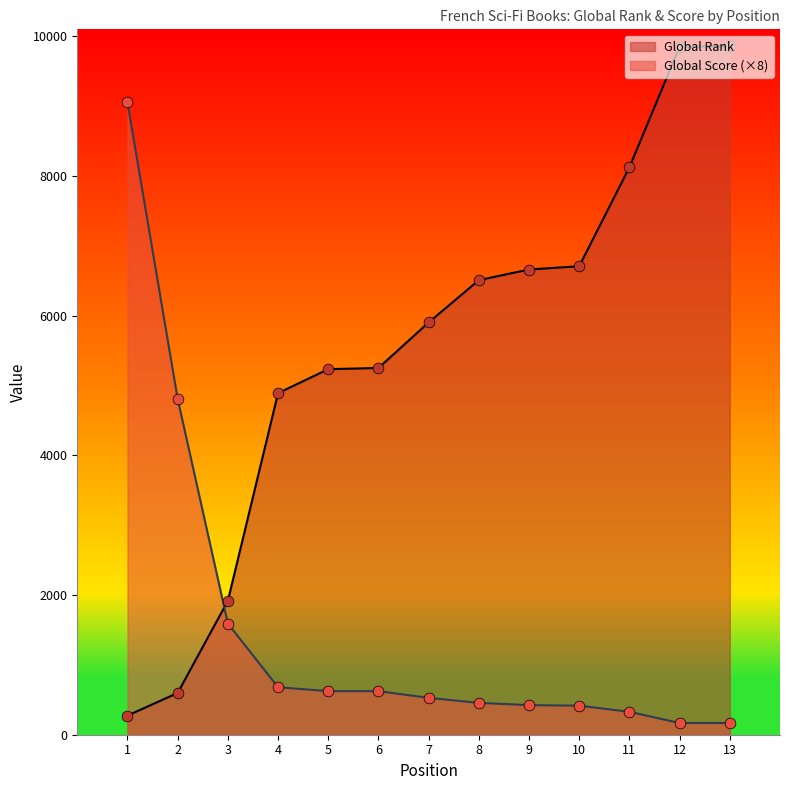

At which category is the sum across all series the highest?

13